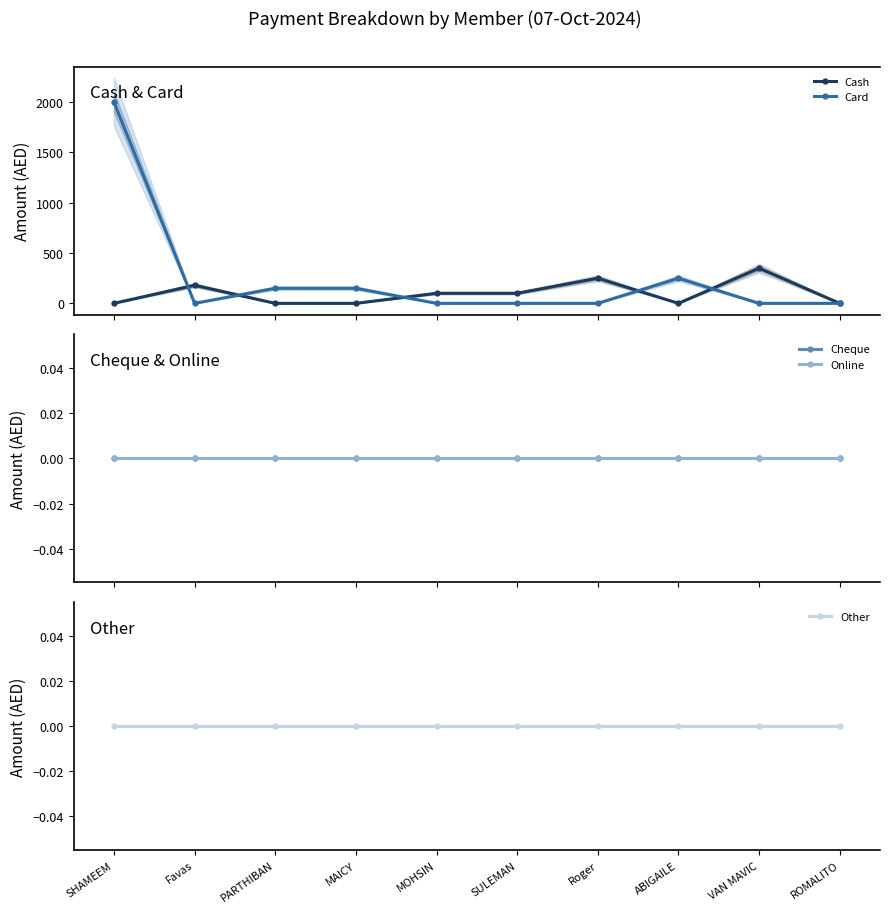

How many lines are shown in the chart?

5